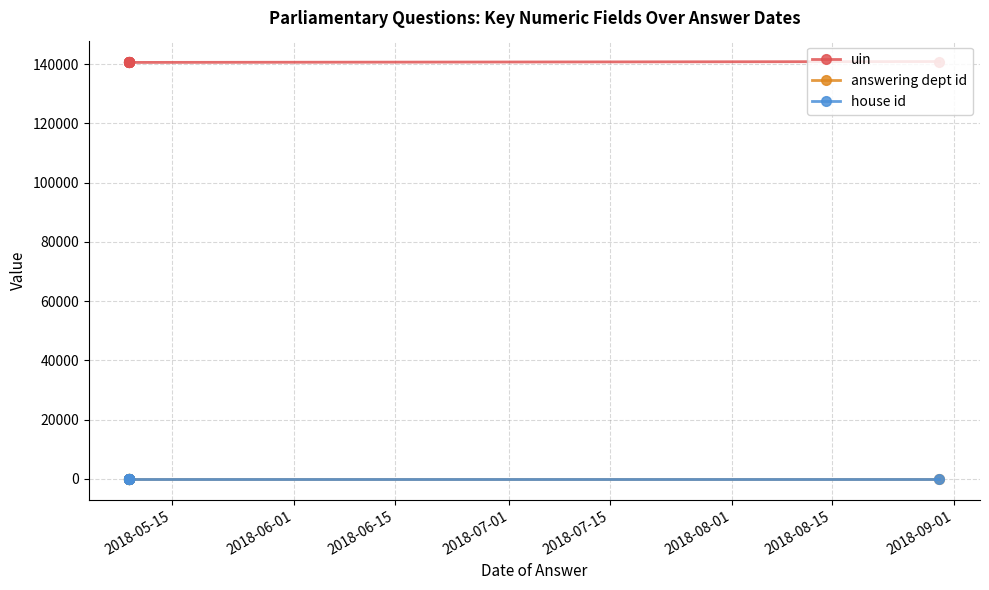

Reading right to left, transcribe all the data shown in this chart.

uin: 140846	140548	140547	140710	140644	140720	140595	140594	140822	140712
answering dept id: 1	1	1	1	1	1	1	1	1	1
house id: 1	1	1	1	1	1	1	1	1	1